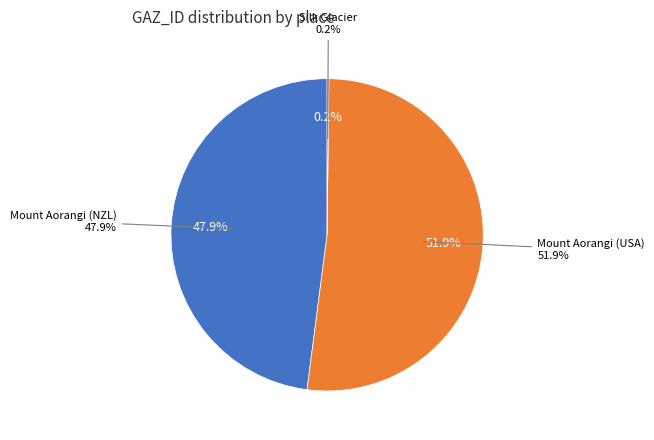

To the nearest percent, what is the combined percentage of Mount Aorangi (USA) and Mount Aorangi (NZL)?

100%